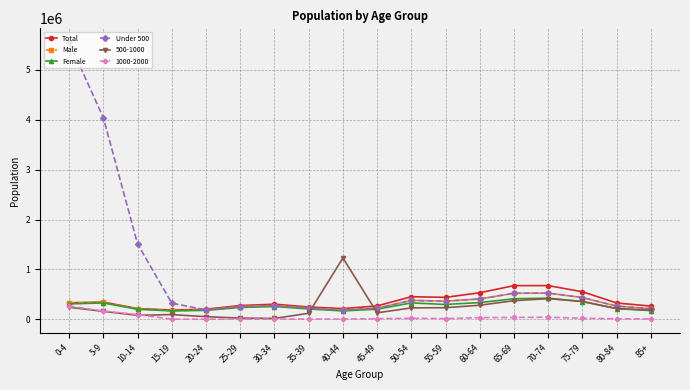

In Under 500, how many points are higher than both neighbors (excluding endpoints)?

3